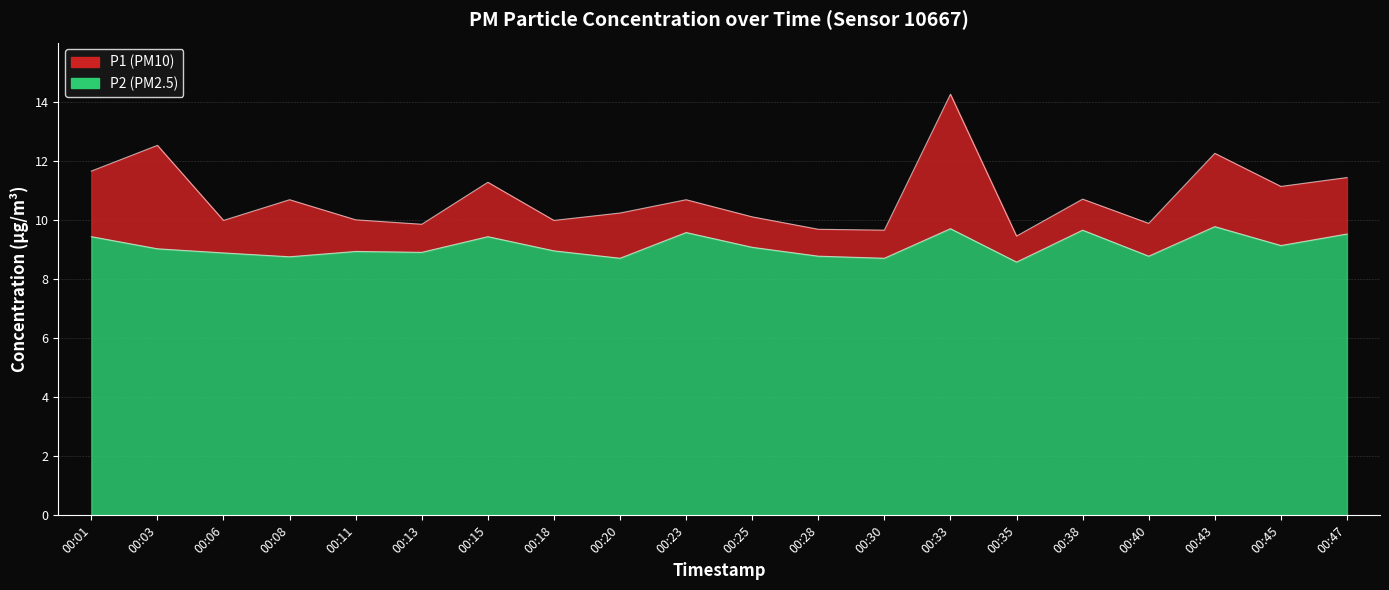

At which category is the sum across all series the highest?

00:33